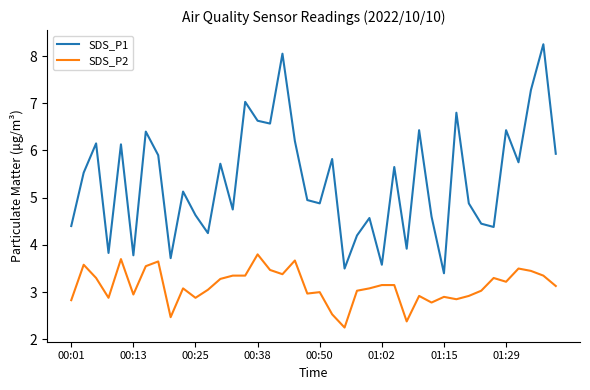

Which series has the widest spread of values?

SDS_P1